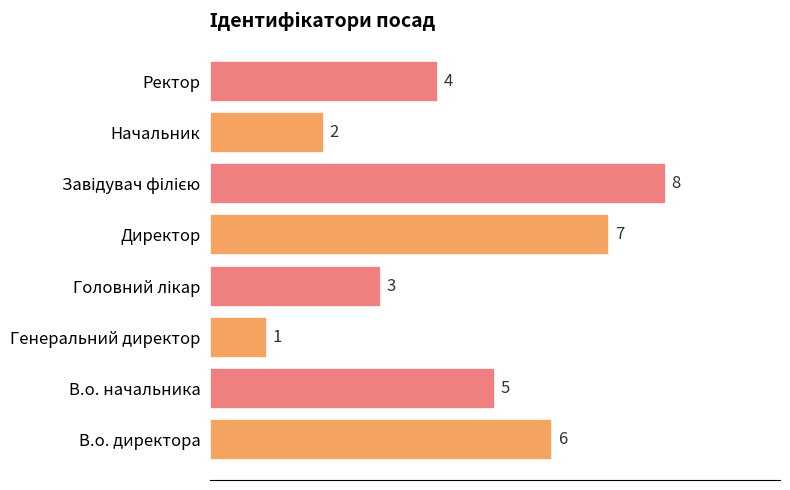

Where is the data nearest to the value 4?

Ректор